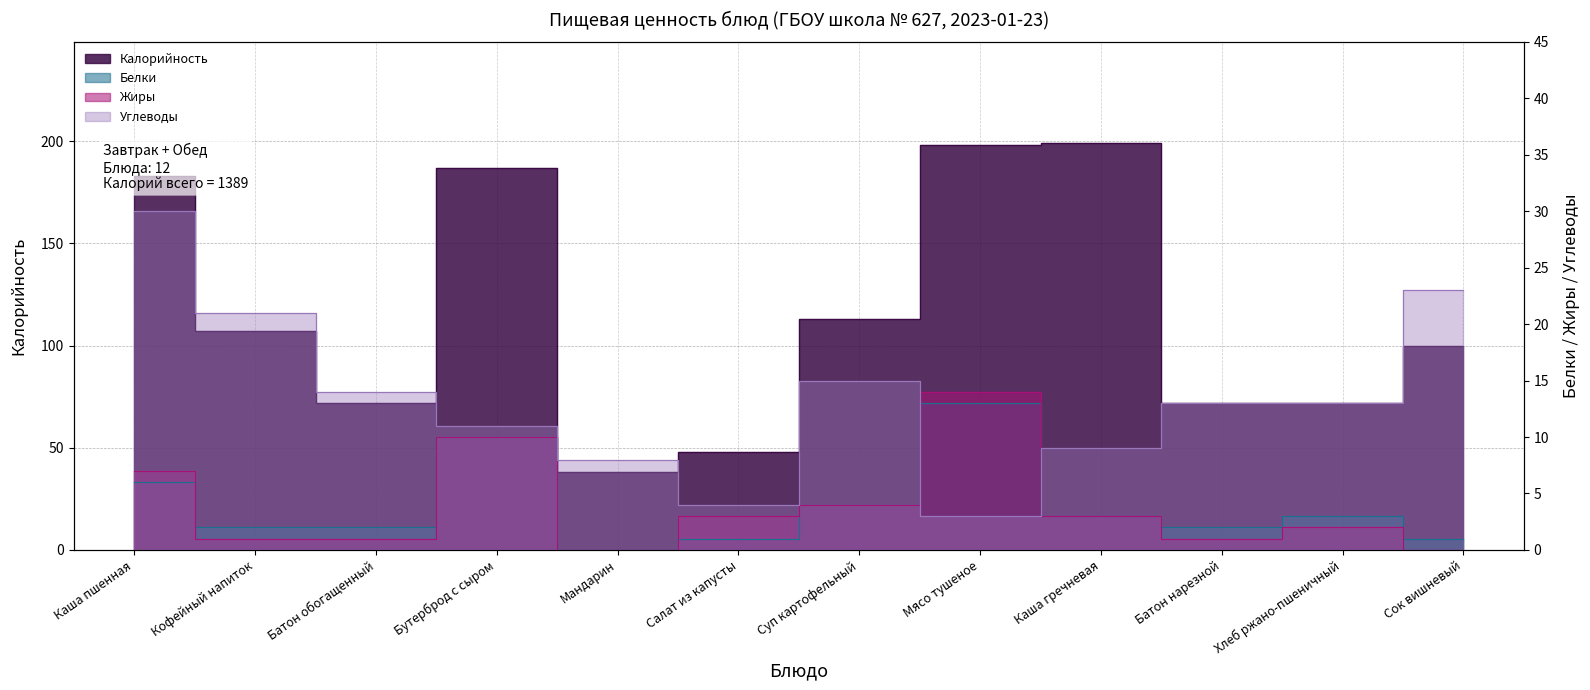

Between Кофейный напиток and Хлеб ржано-пшеничный, which series saw the biggest shift?

Калорийность